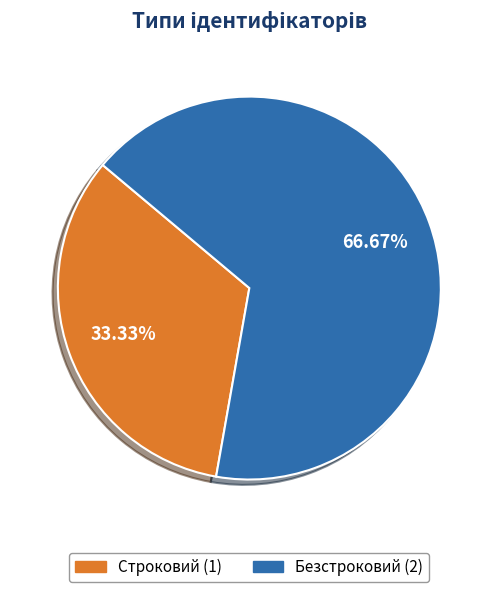

Count the number of slices in the pie.

2